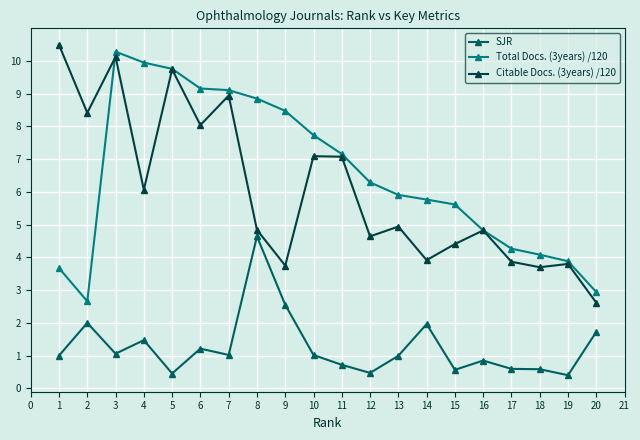

At which category is the sum across all series the highest?

3